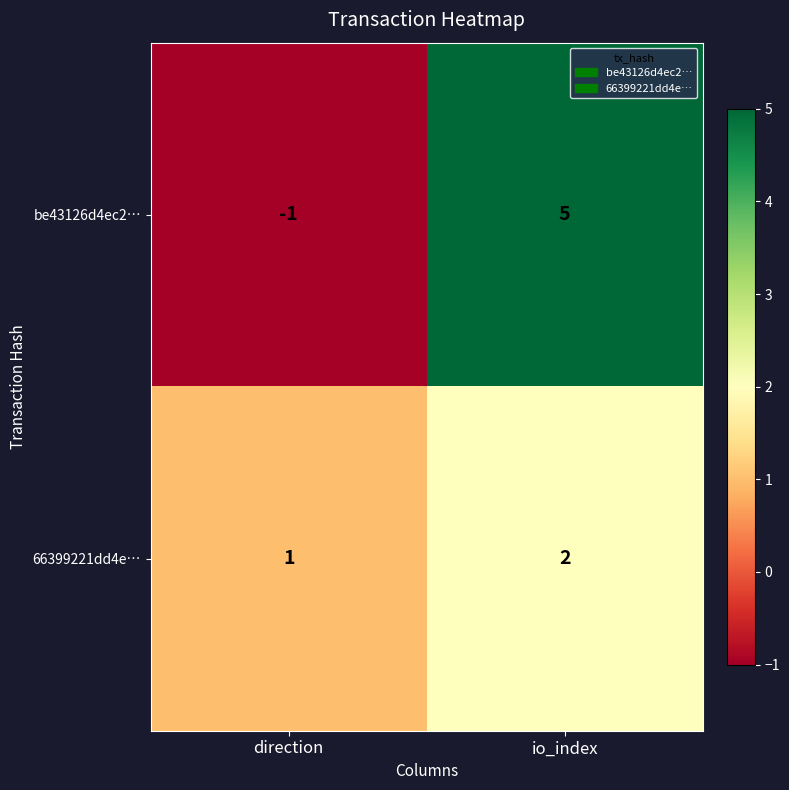

Rank the series by their average value, from lowest to highest.

66399221dd4e…, be43126d4ec2…